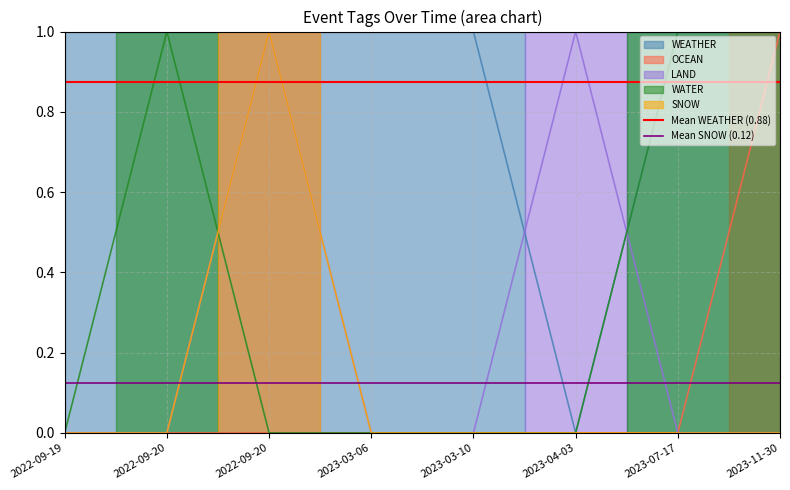

Reading left to right, what are all the values shown in this chart?

Mean WEATHER (0.88): 0.9	0.9
Mean SNOW (0.12): 0.1	0.1